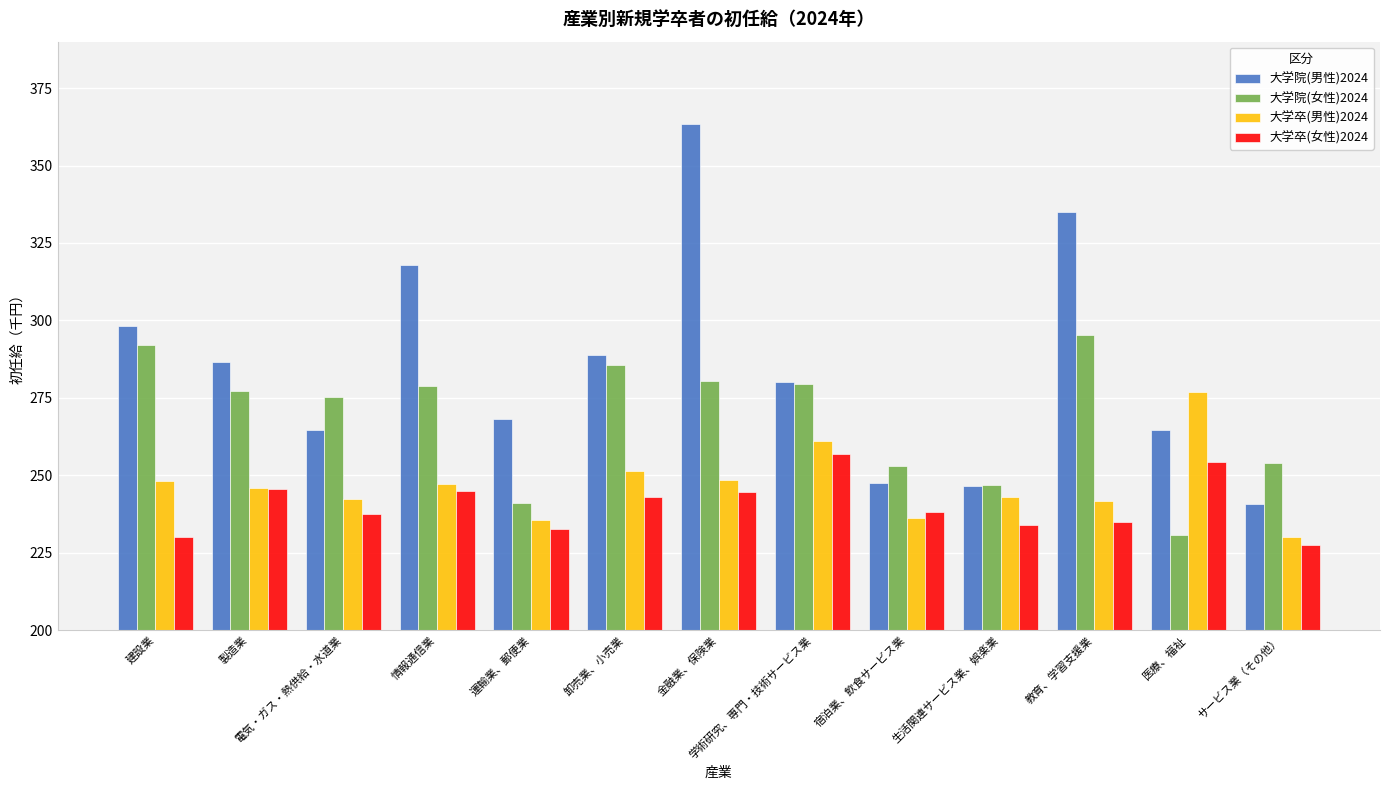

What is the average value of the 大学卒(女性)2024 series?

240.3